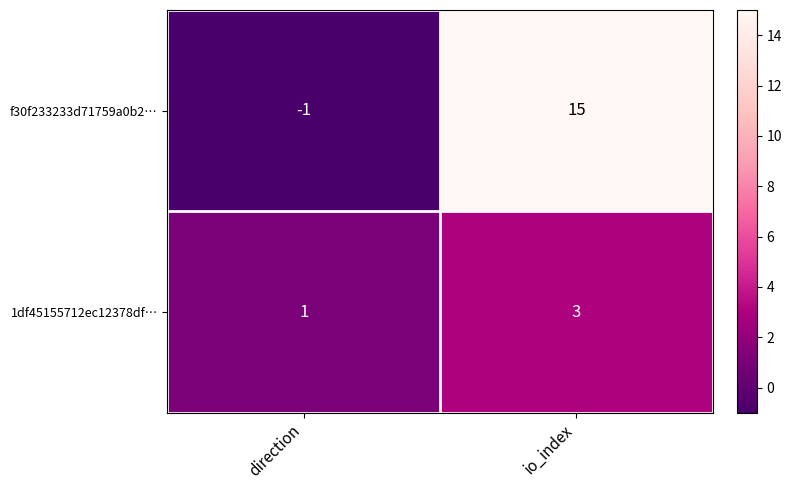

What is the smallest value displayed?

-1